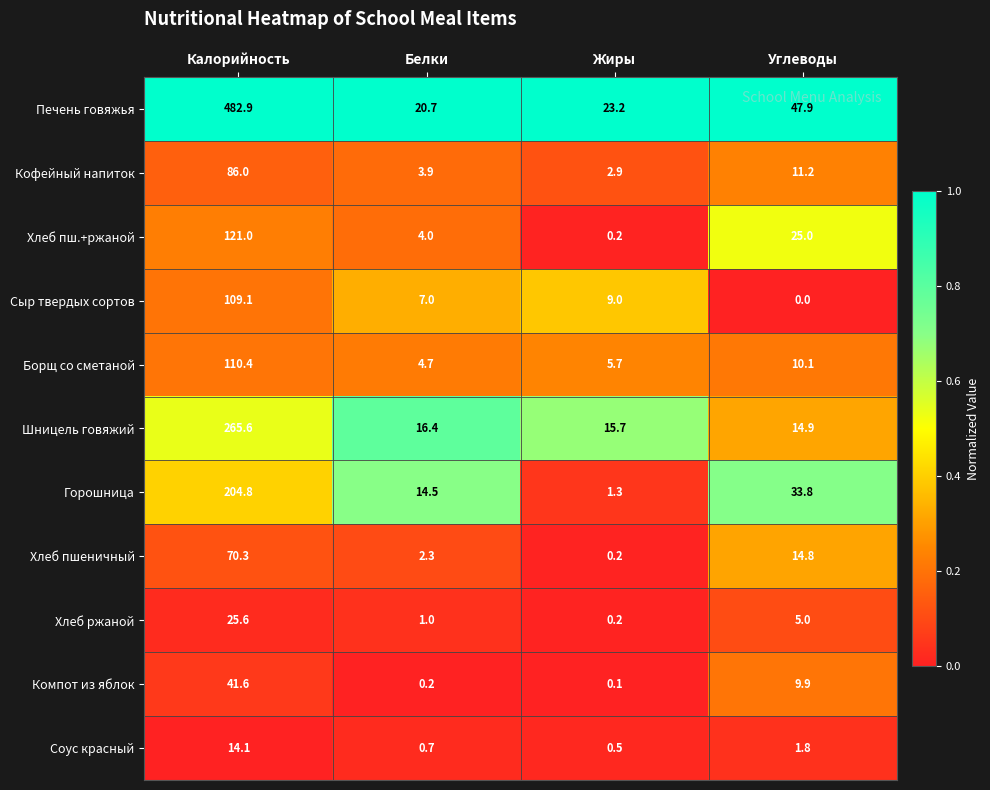

Which label corresponds to the largest value in the chart?

Калорийность